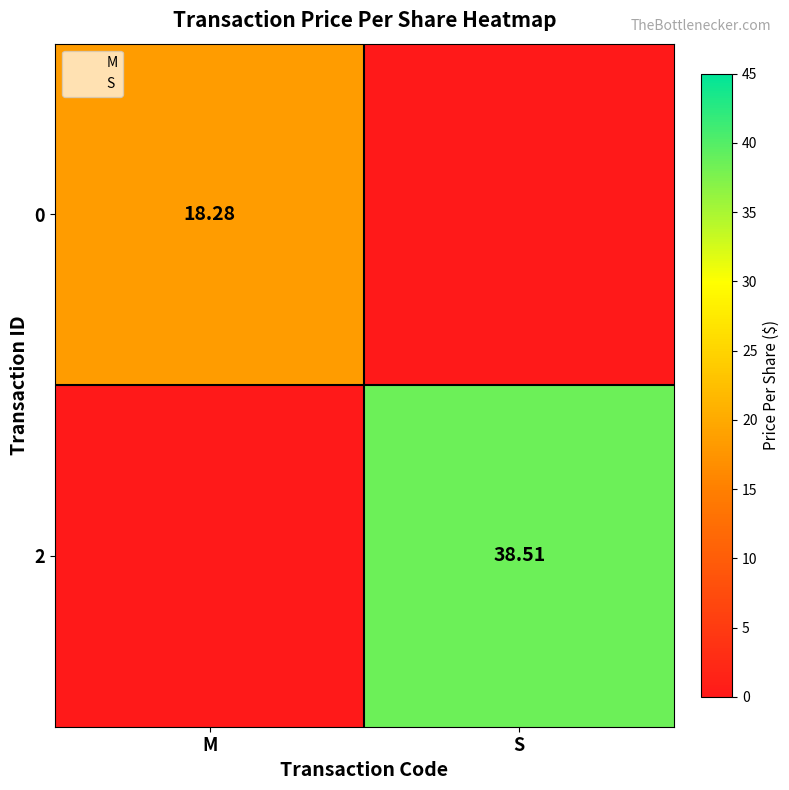

List the labels in order of 0 value, smallest first.

S, M